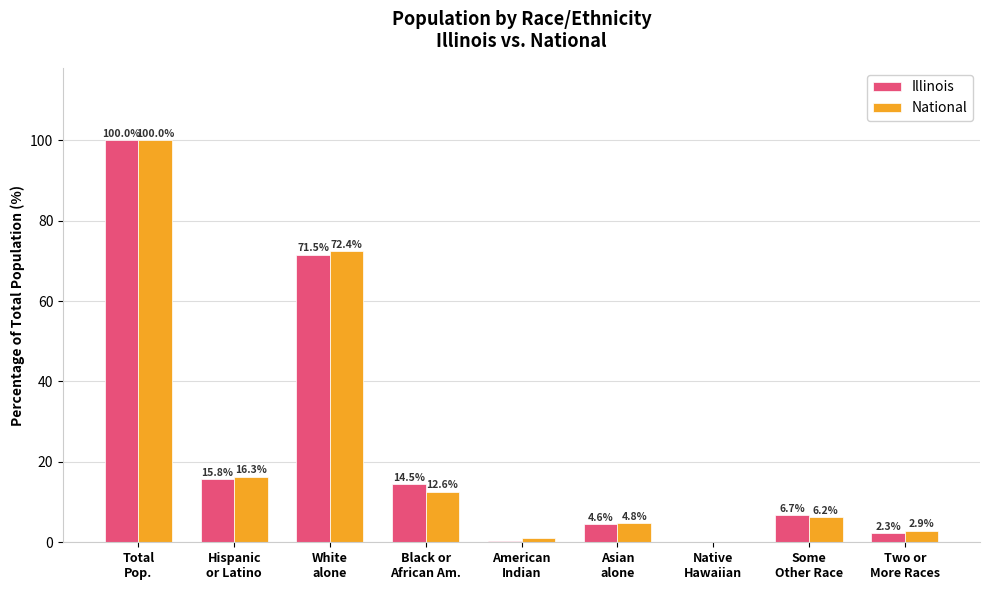

What is the sum of the Illinois values at Asian
alone and Some
Other Race?

11.3